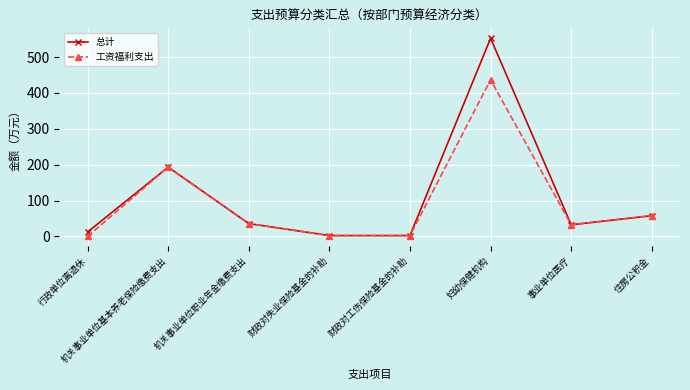

Reading left to right, extract all data points from this chart.

总计: 12.4	193.2	36.0	2.6	2.6	552.4	32.7	58.0
工资福利支出: 0.0	193.2	36.0	2.6	2.6	436.7	32.7	58.0